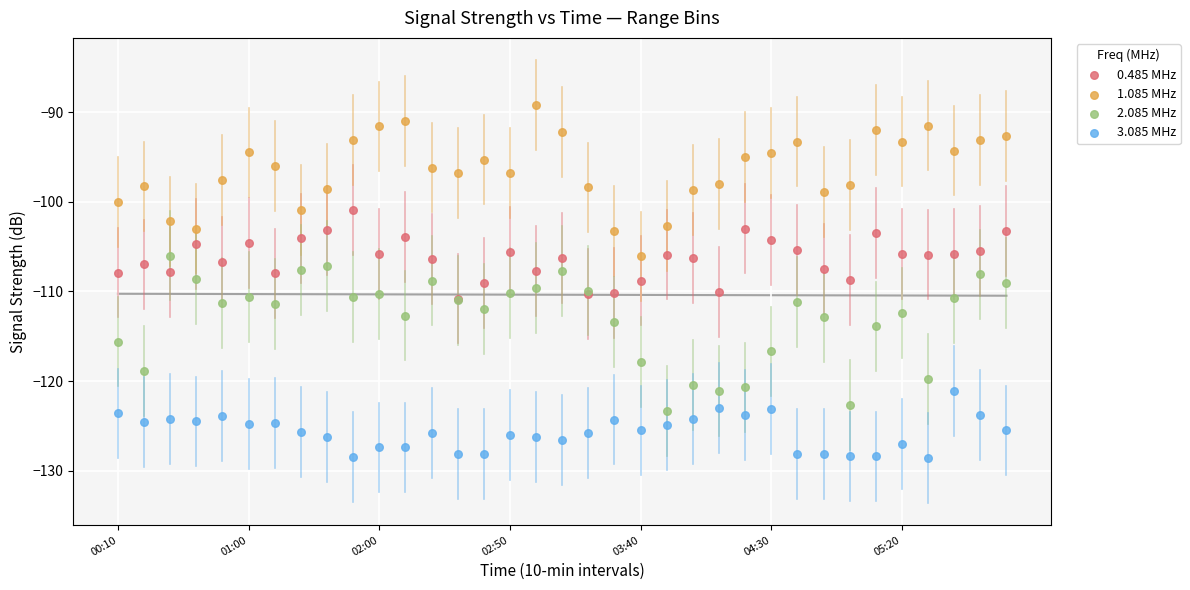

What are all the series names shown in the legend?

0.485 MHz, 1.085 MHz, 2.085 MHz, 3.085 MHz